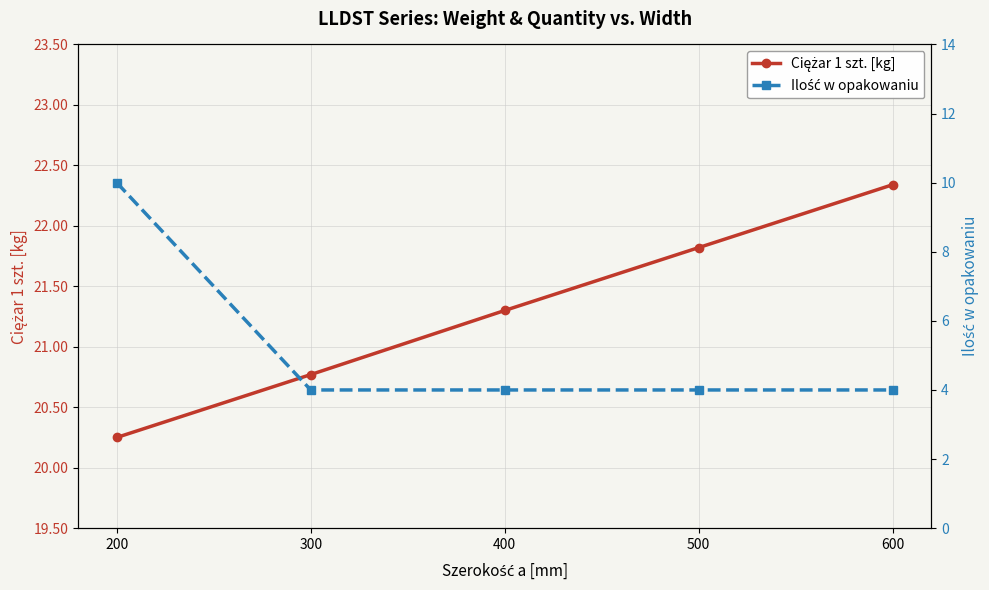

True or false: Ciężar 1 szt. [kg] and Ilość w opakowaniu cross at least once.

False